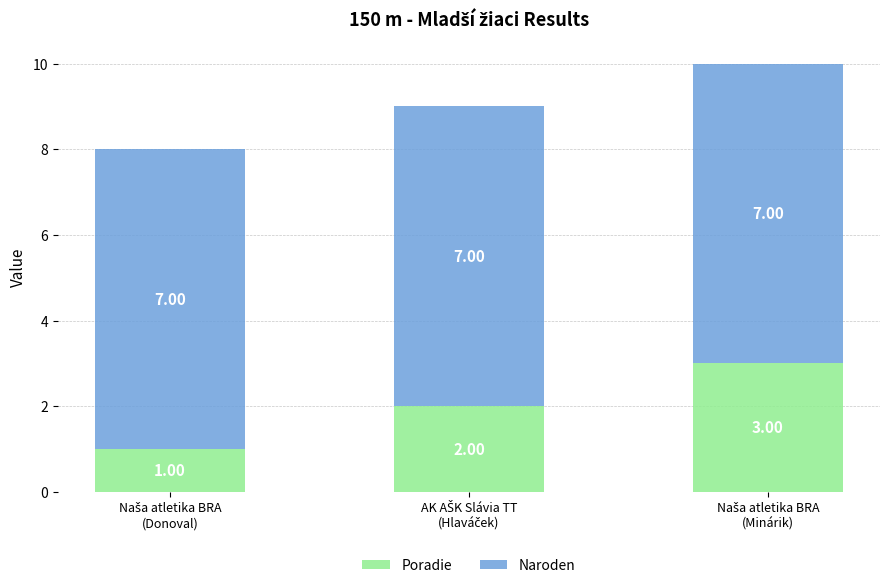

What is the sum of all Poradie values?

6